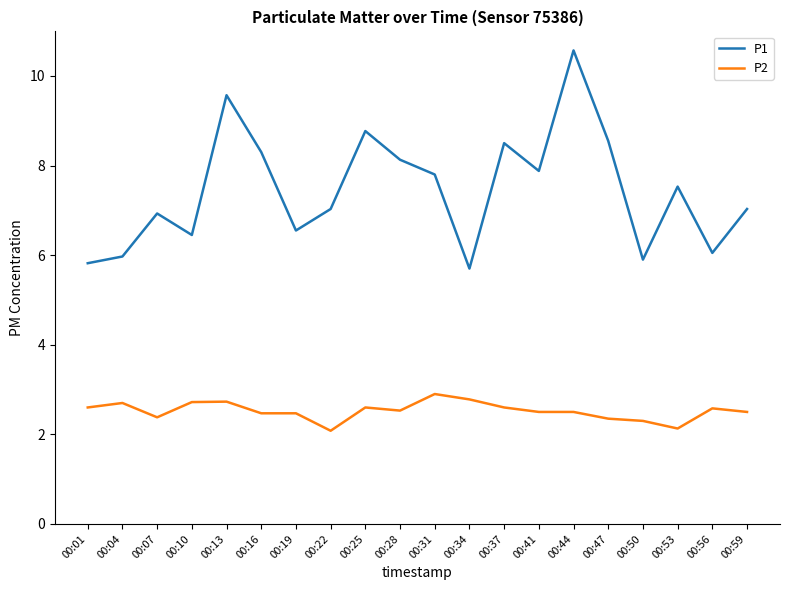

Where does the P1 series first go above 7?

00:13